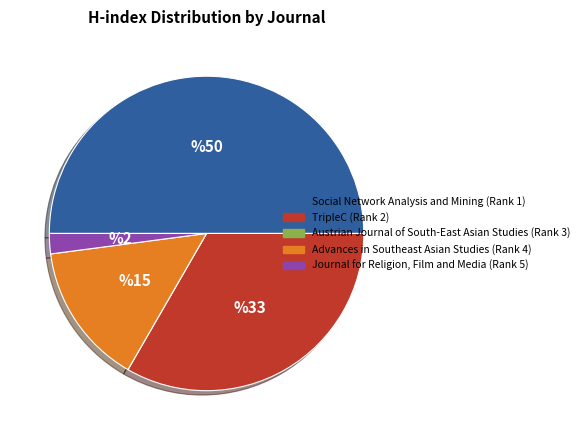

Is the sum of Social Network Analysis and Mining (Rank 1) and Journal for Religion, Film and Media (Rank 5) greater than half?

Yes